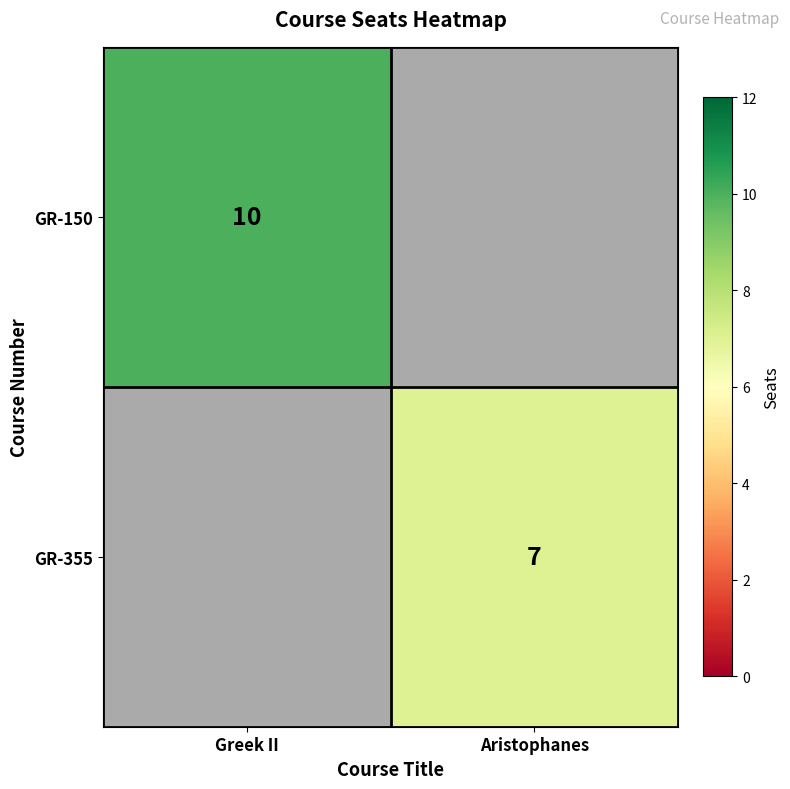

The GR-355 series shows 11 at Aristophanes. True or false?

False